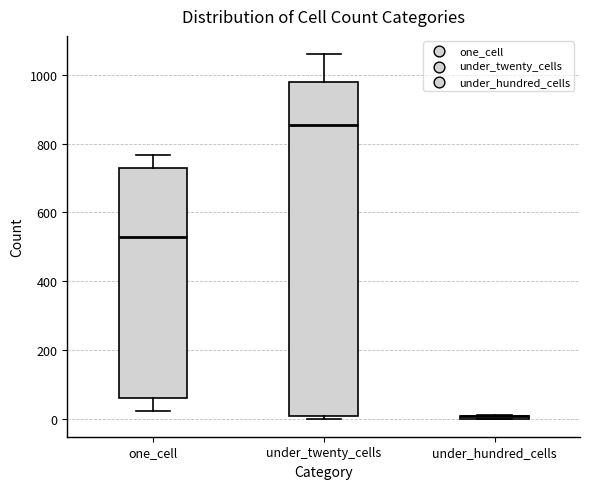

Reading left to right, read every box against the y-axis: the position of its median line, the range the box covers, and the ends of its whiskers. The values are not printed on the chart, so give them approximately, as read against the axis.

one_cell: median 520, box 60 to 720, whiskers 20 to 760
under_twenty_cells: median 860, box 0 to 980, whiskers 0 to 1060
under_hundred_cells: box collapsed to a line at 0, whiskers 0 to 0